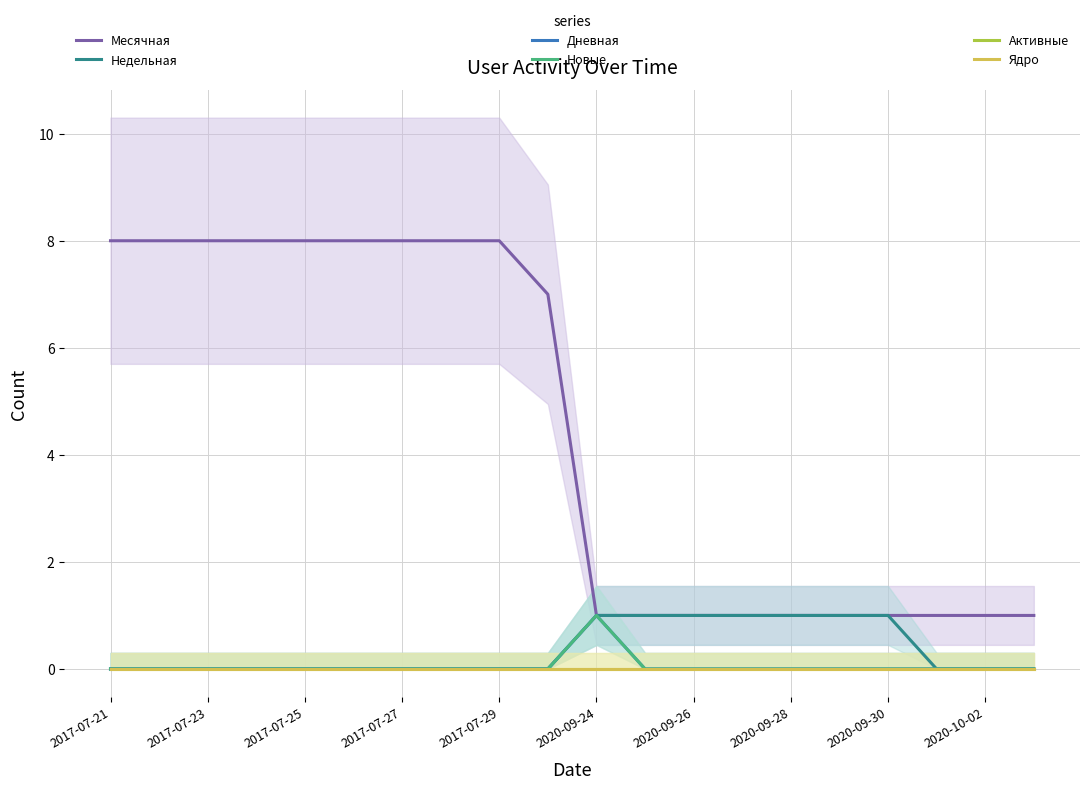

How many series are shown in this chart?

6